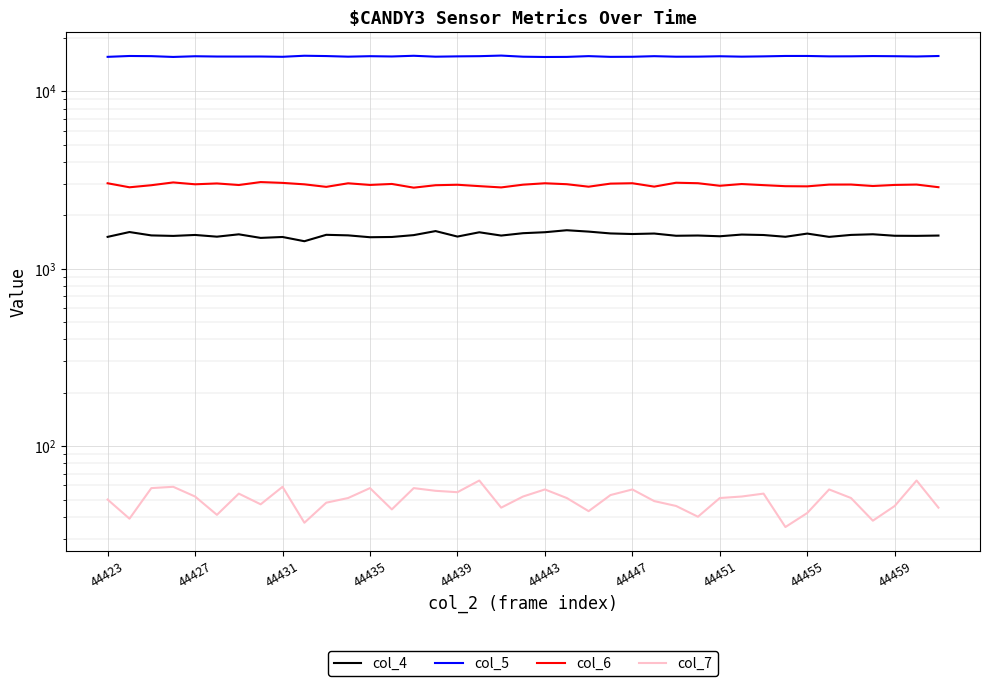

What is the value of the col_6 point at the 33rd from the left?

2913